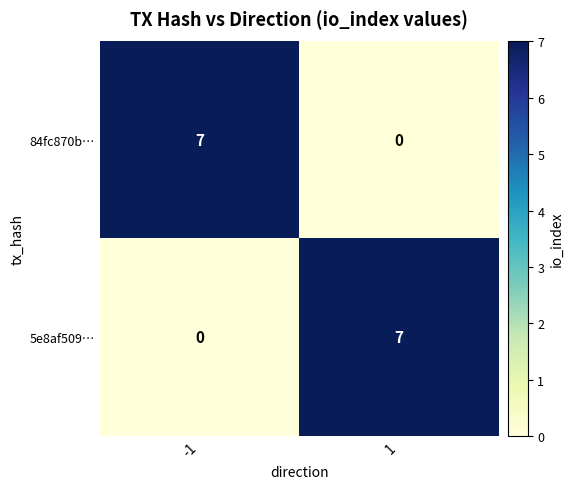

What is the maximum value shown in the chart?

7